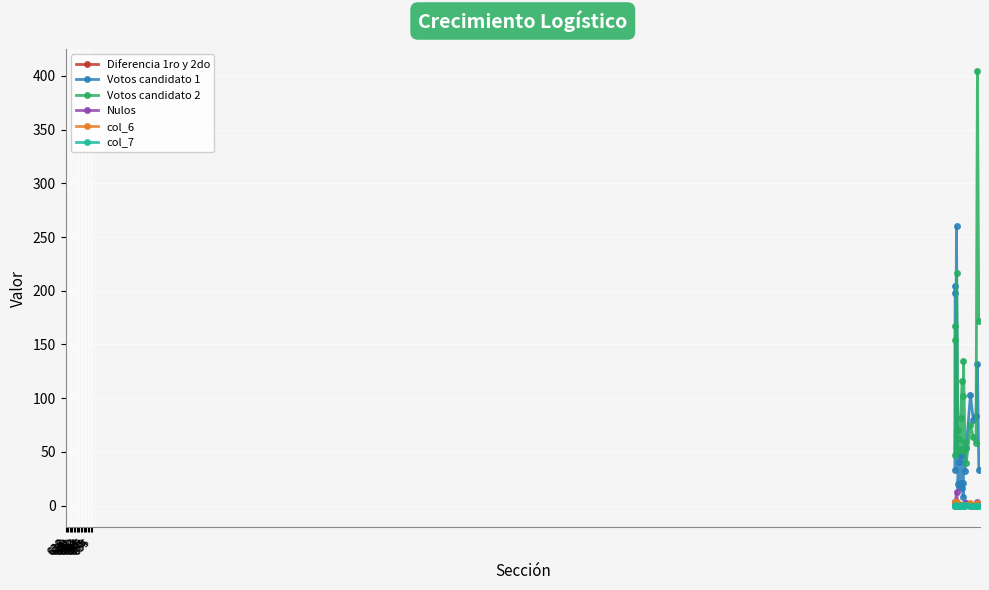

True or false: col_7 and Nulos intersect in this chart.

False